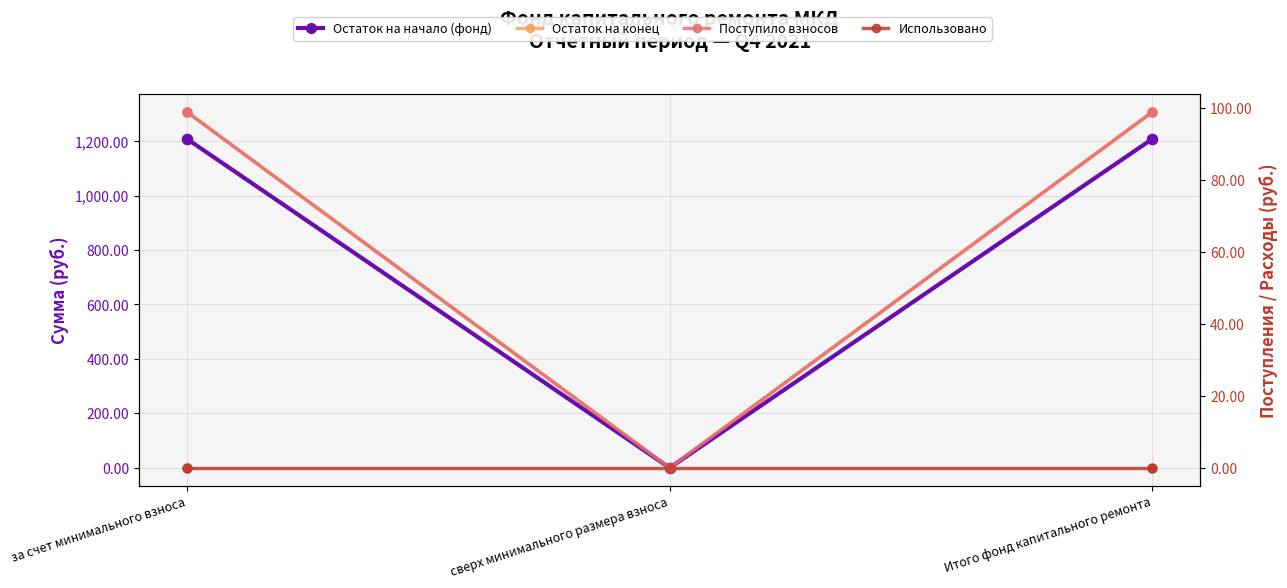

At which category is the sum across all series the highest?

за счет минимального взноса